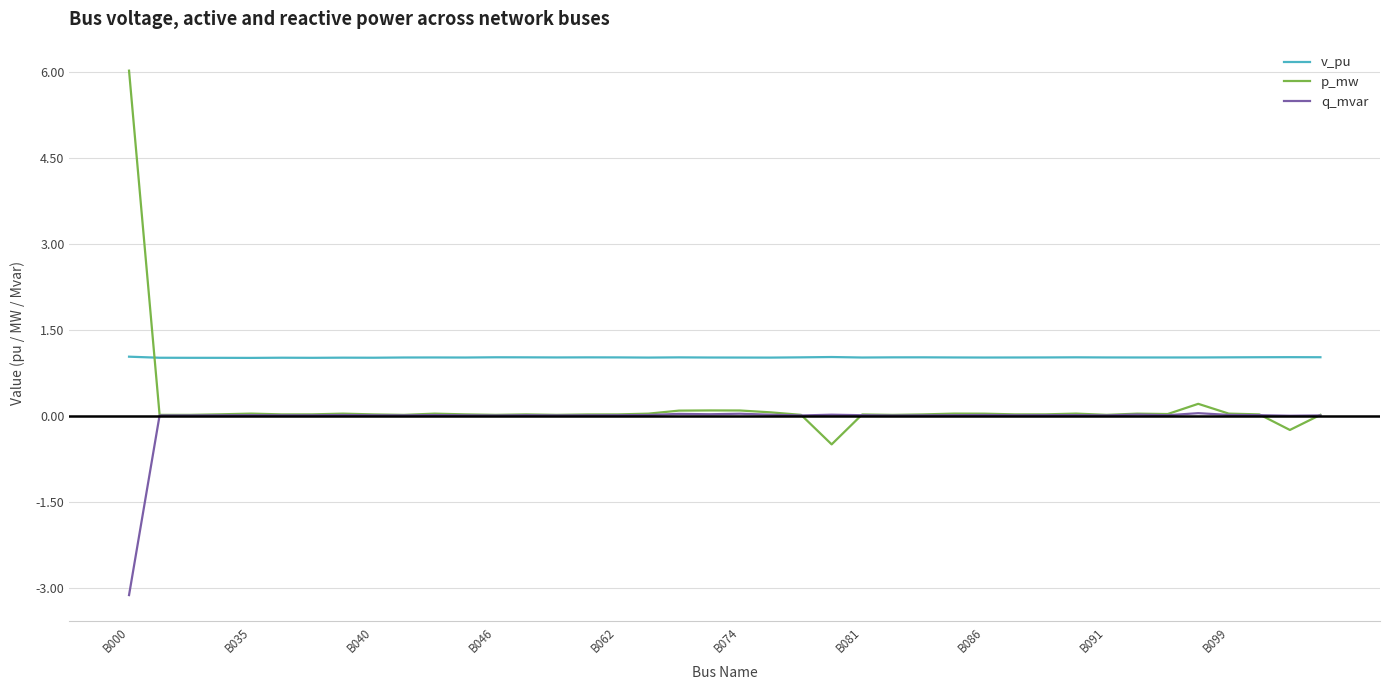

Which series has the largest range (max minus min)?

p_mw